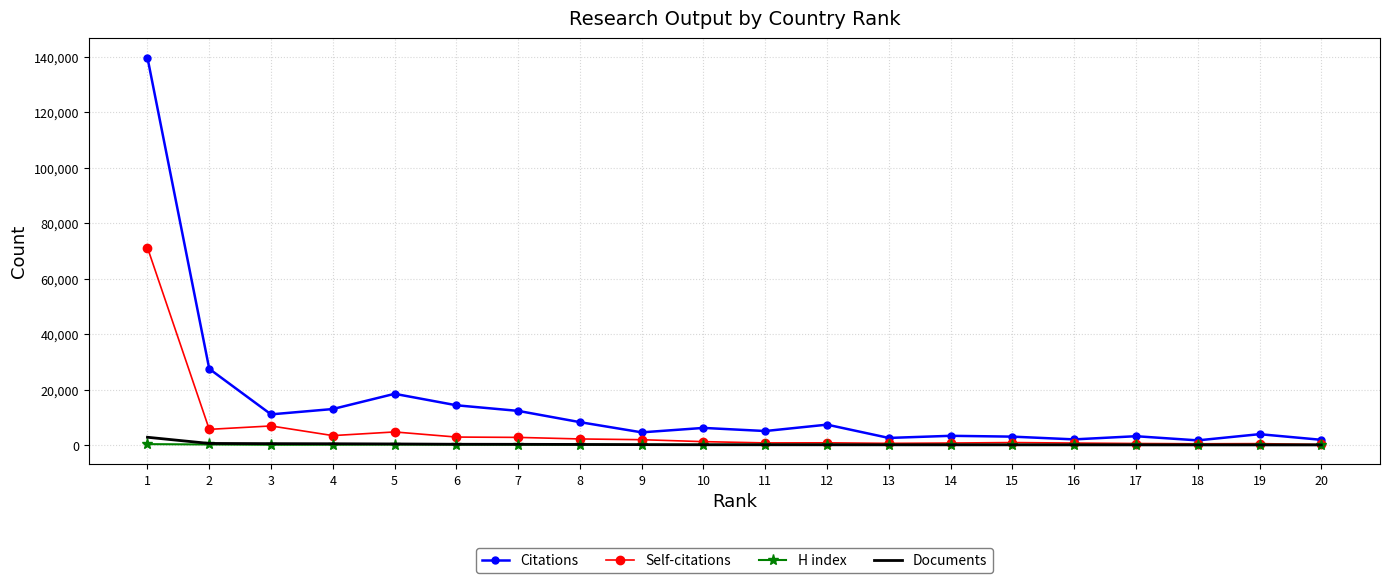

Which series has the largest total across all categories?

Citations